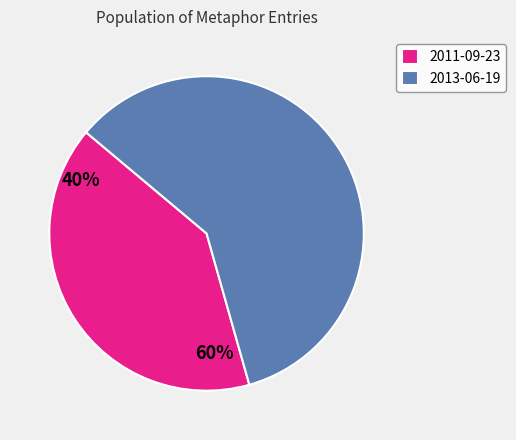

Which category accounts for the majority?

2013-06-19